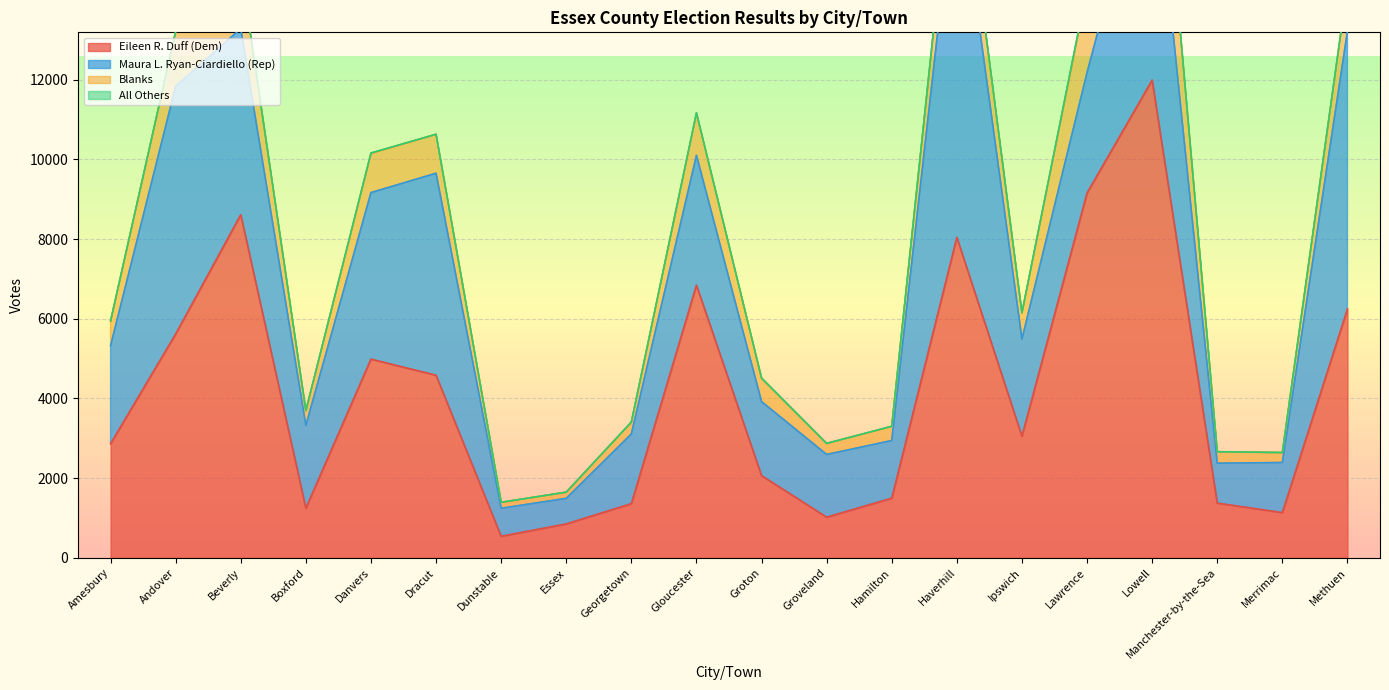

The Eileen R. Duff (Dem) series shows 1245 at Boxford. True or false?

True